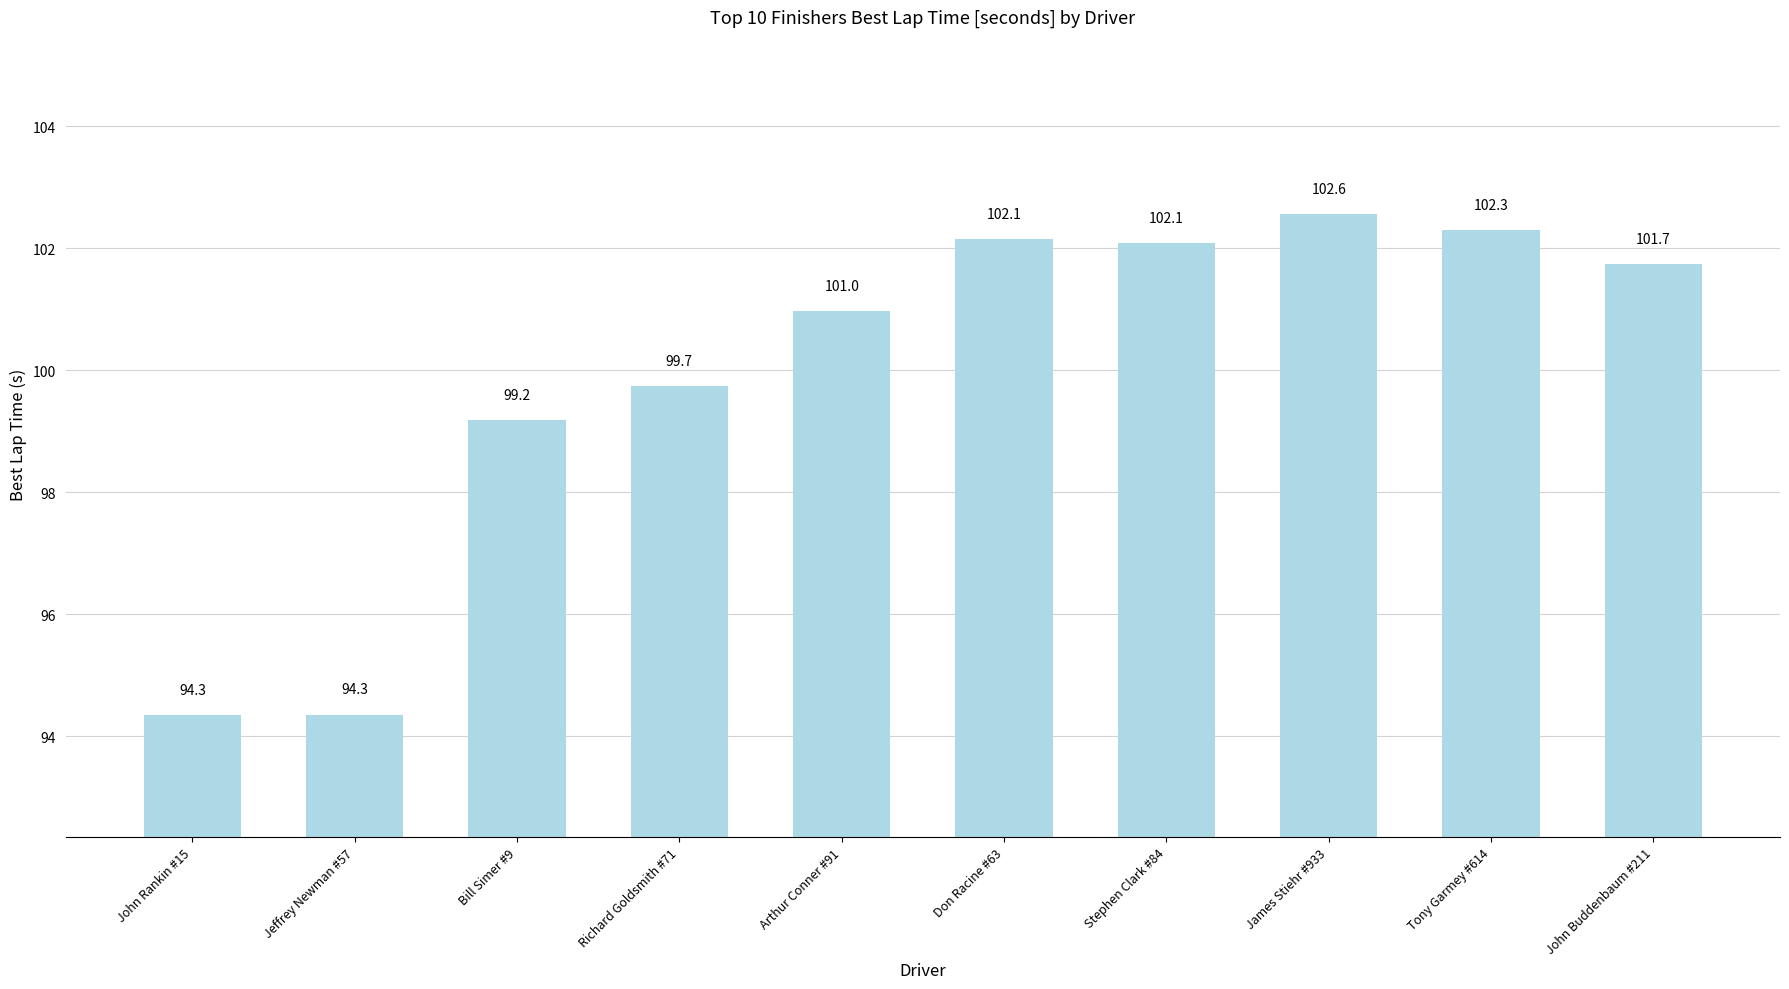

What is the difference between the maximum and minimum values?

8.2